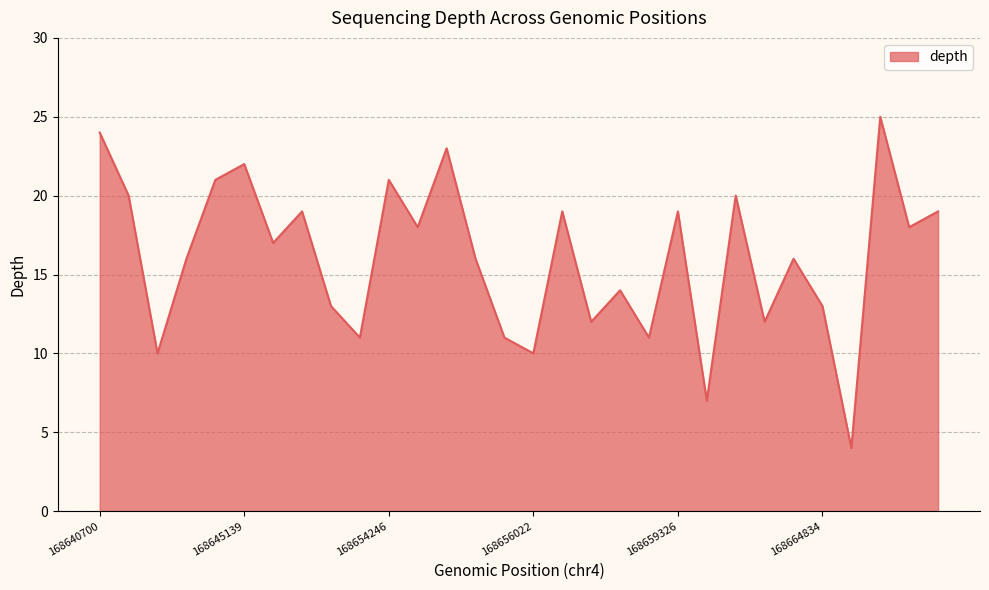

What is the minimum value shown in the chart?

4